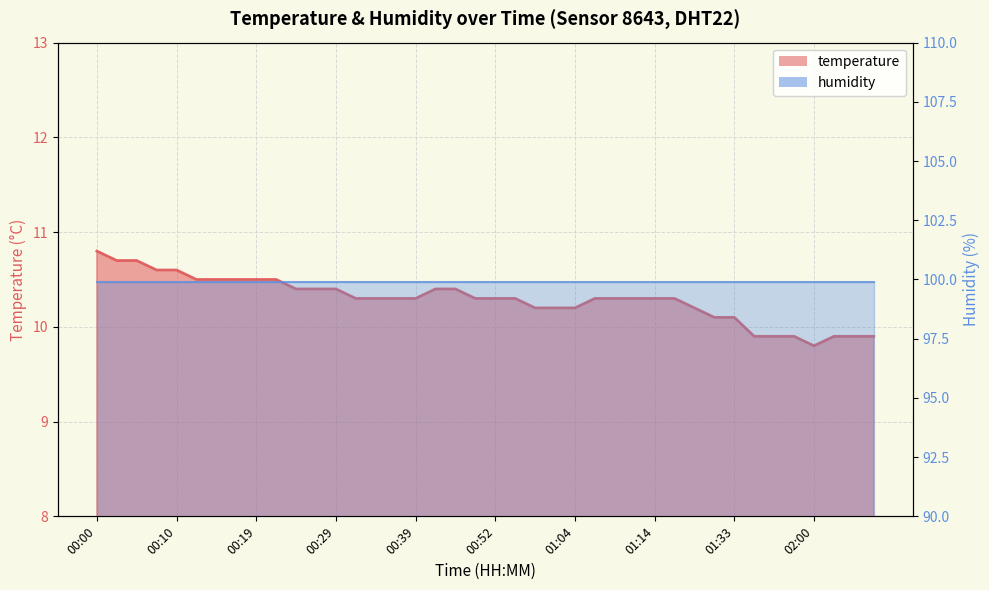

Is it true that the value at 01:30 is 10.1?

True